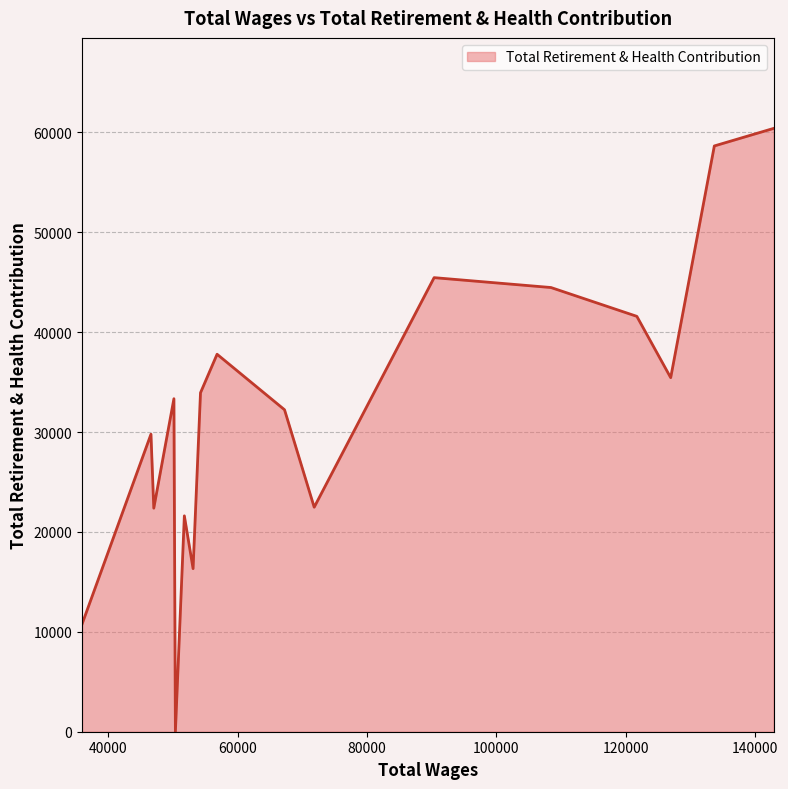

At which label is the value closest to 30203?

46587.0